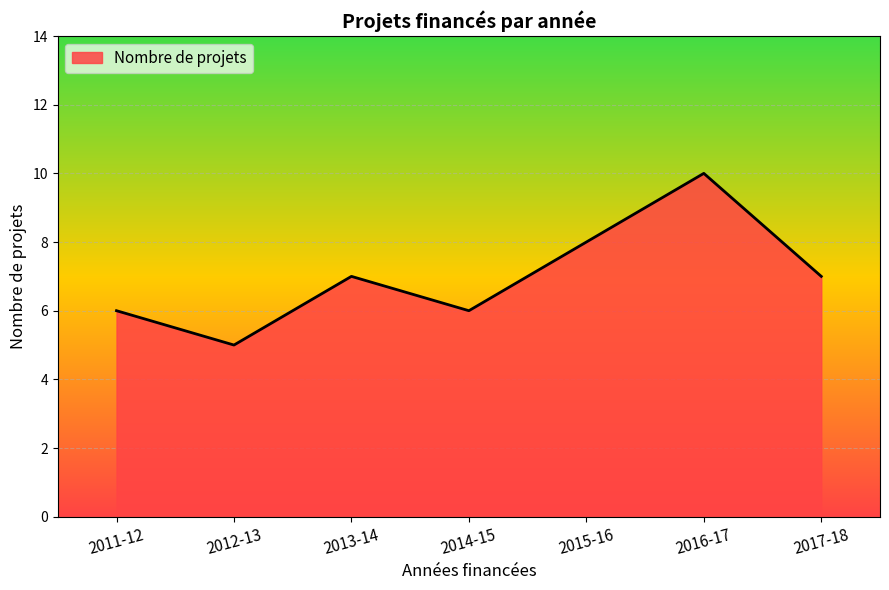

True or false: the data has more than 2 interior local peaks.

False